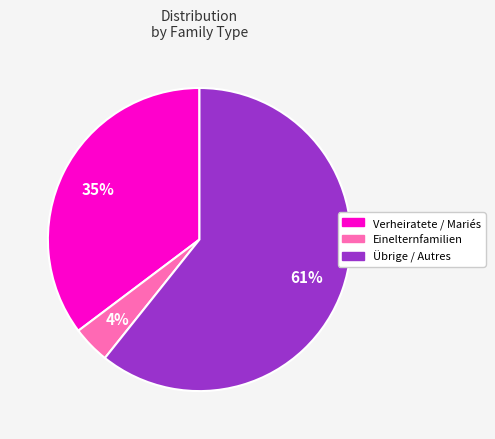

Combined, do Verheiratete / Mariés and Einelternfamilien account for over 50%?

No